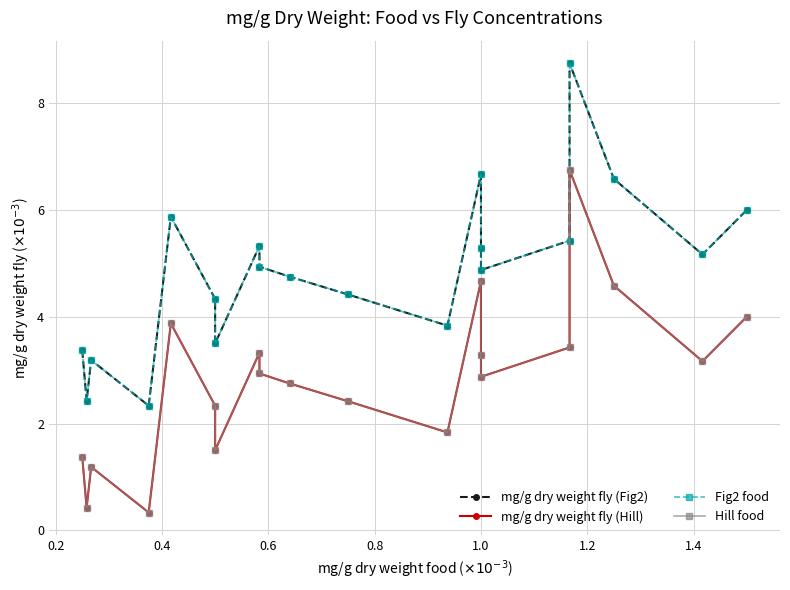

What is the average value of the mg/g dry weight fly (Fig2) series?

4.9